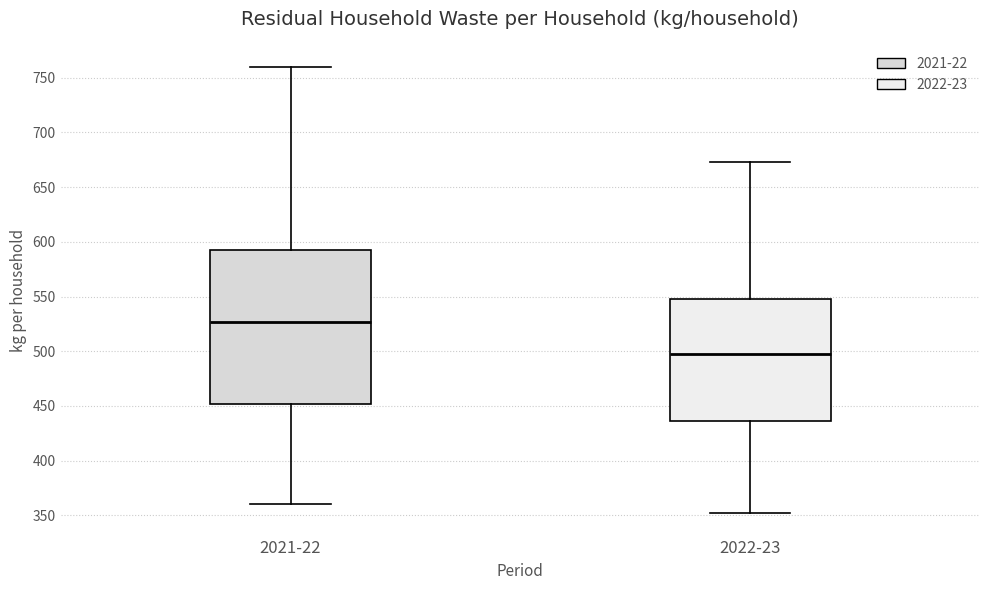

Comparing the boxes themselves (not the whiskers), which one is the tallest?

2021-22